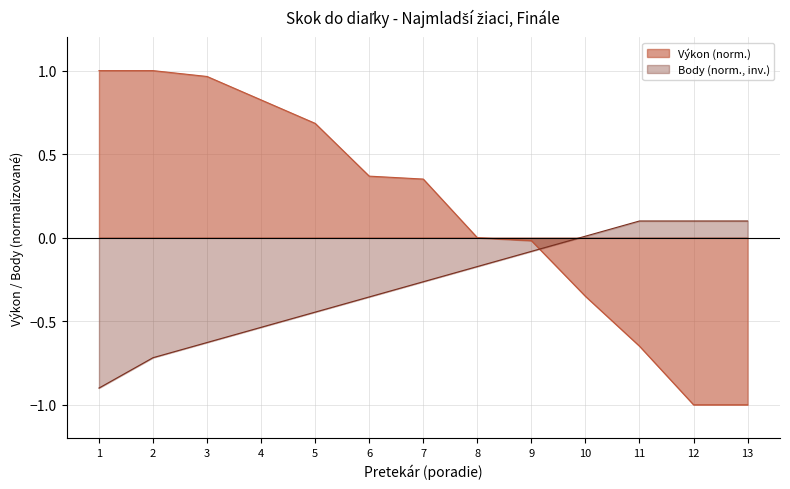

How many lines are shown in the chart?

2